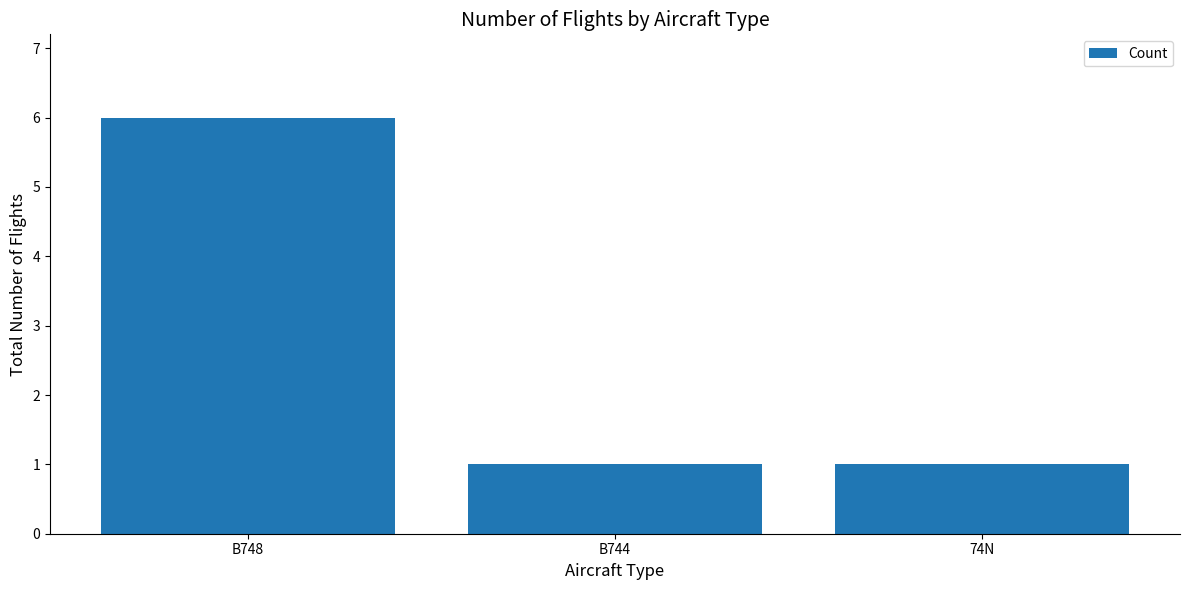

The chart shows a value of 1 at 74N. True or false?

True